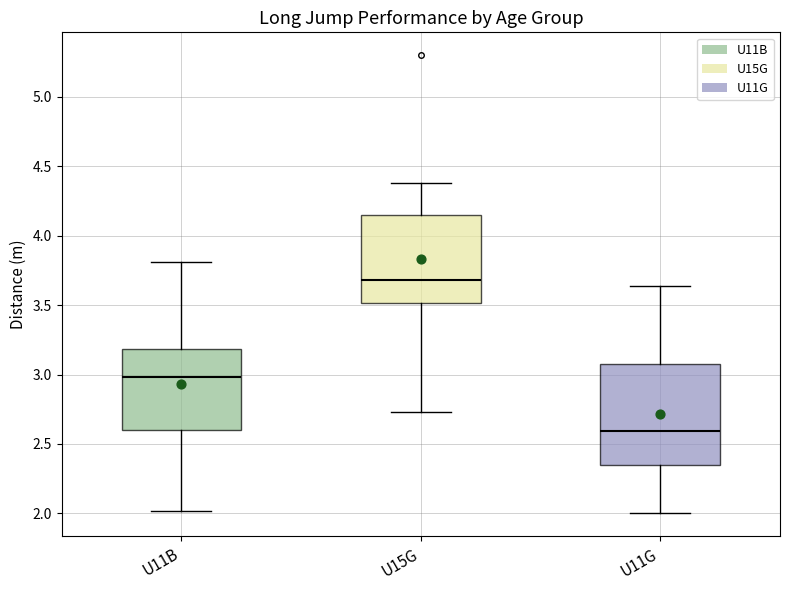

Which box has the lowest median line?

U11G